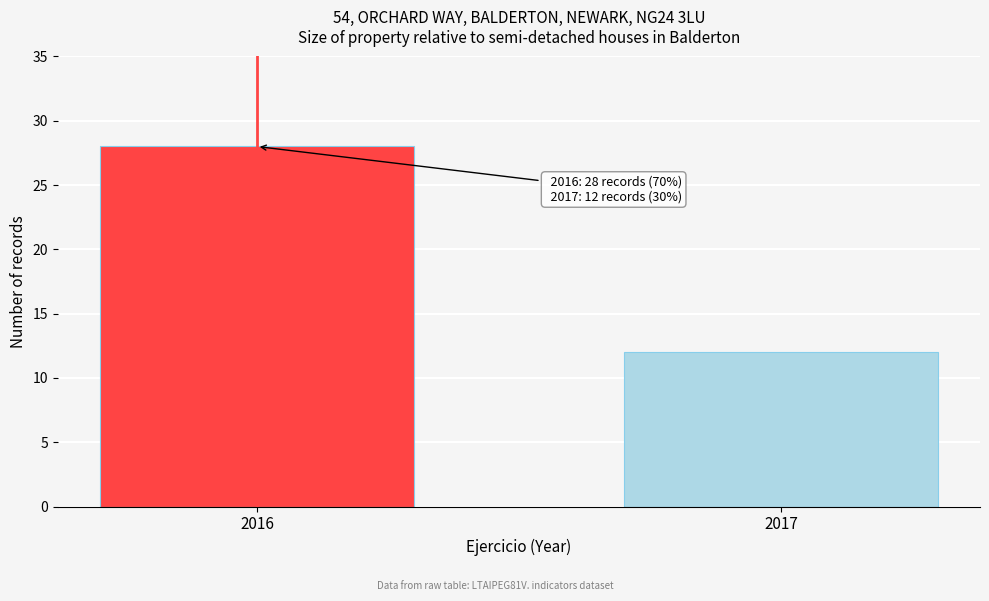

Reading left to right, list all the values displayed in this chart.

2016=28	2017=12